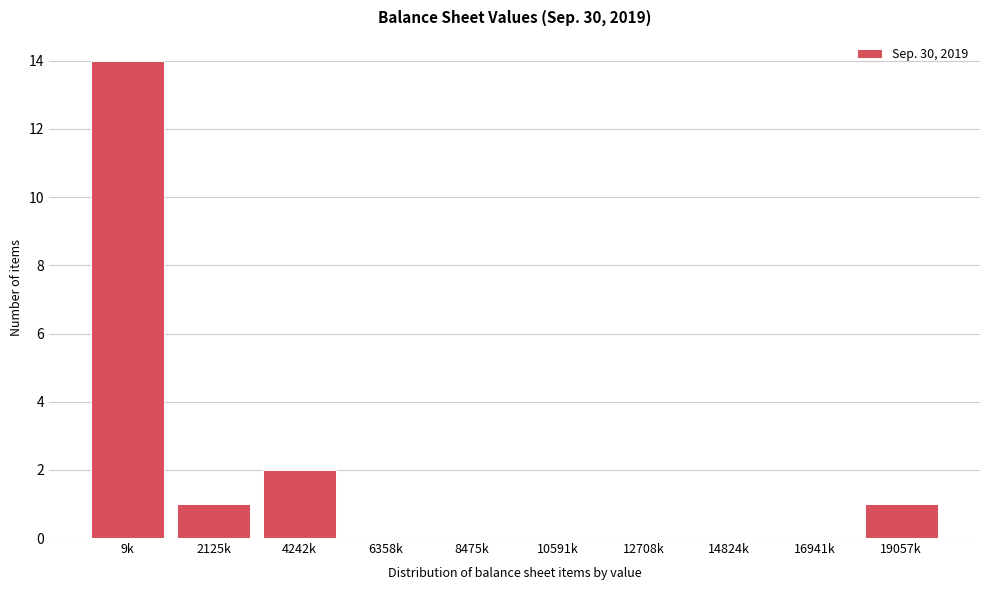

Reading left to right, extract all data points from this chart.

9k=14	2125k=1	4242k=2	6358k=0	8475k=0	10591k=0	12708k=0	14824k=0	16941k=0	19057k=1